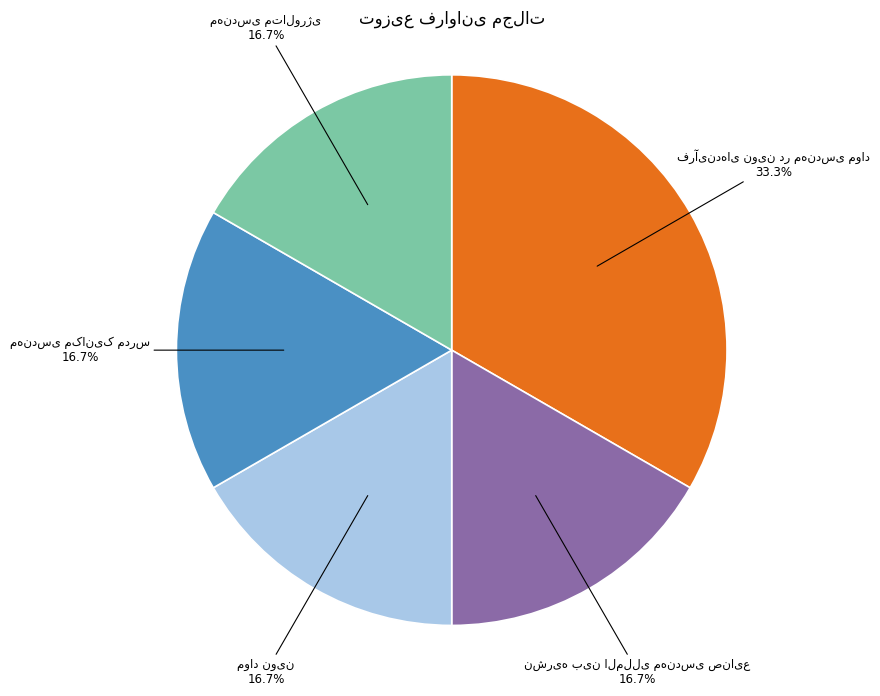

Does any single category account for the majority?

No